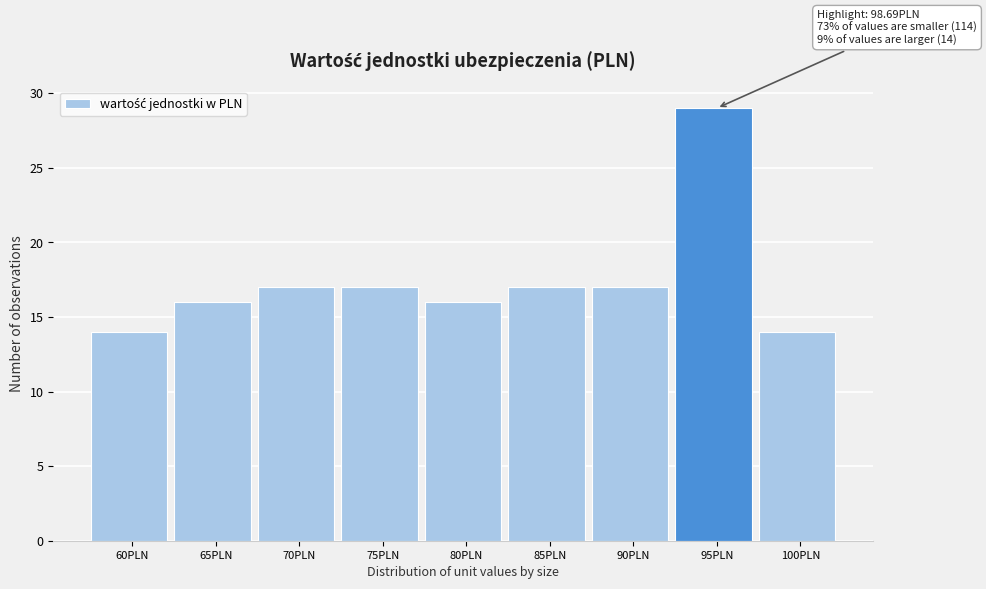

Reading left to right, what are all the values shown in this chart?

14	16	17	17	16	17	17	29	14